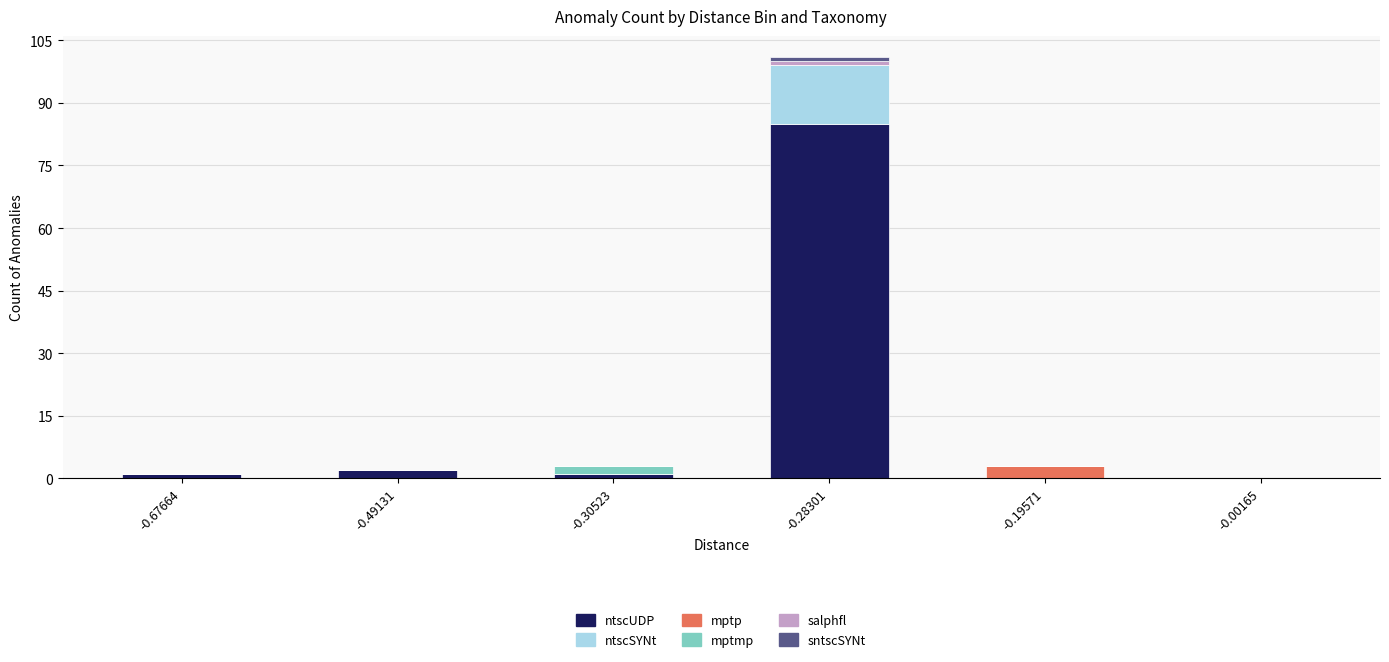

At which category is the sum across all series the highest?

-0.28301